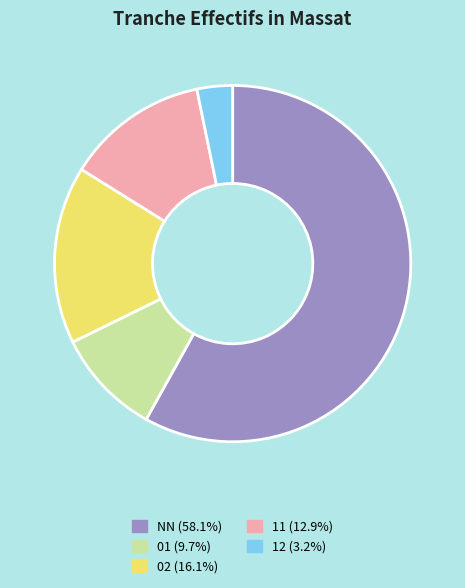

The 12 slice represents 16% of the pie. True or false?

False